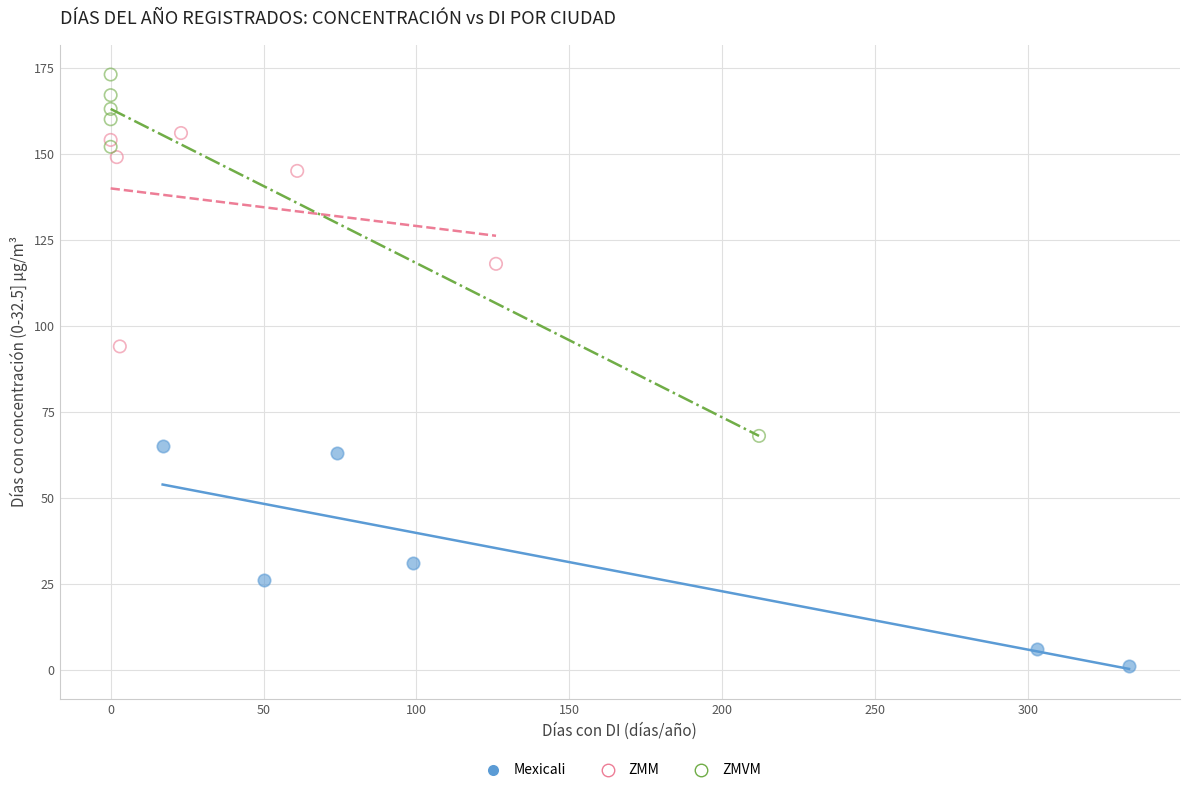

What are all the series names shown in the legend?

Mexicali, ZMM, ZMVM